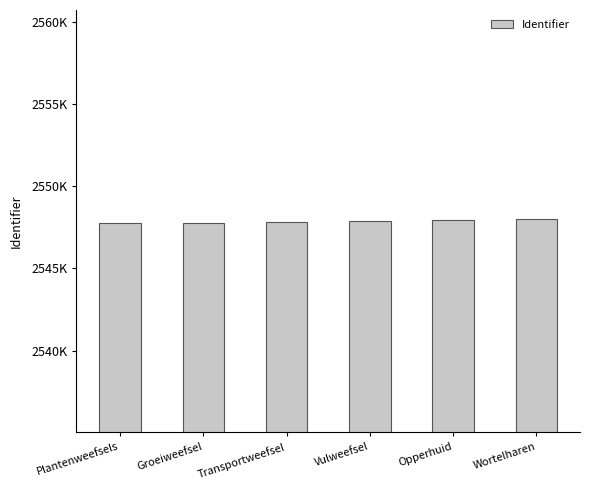

Are the bars horizontal?

No